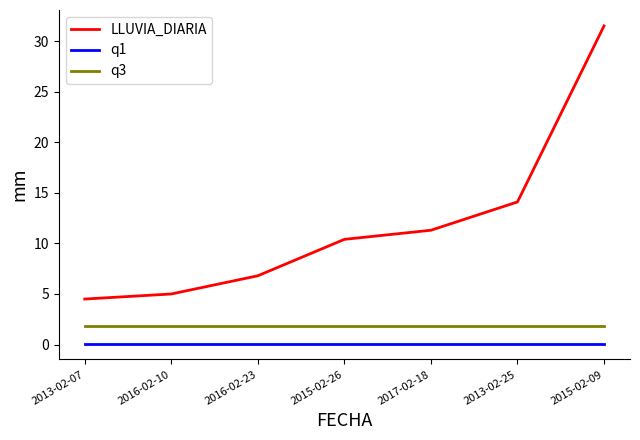

What is the average value of the q3 series?

1.8